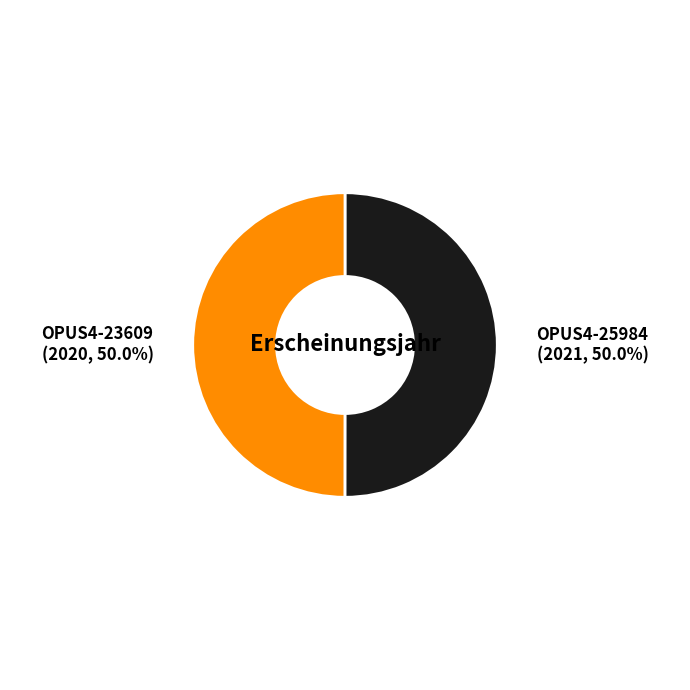

Approximately how many times larger is the value at OPUS4-23609 compared to OPUS4-25984?

1.0